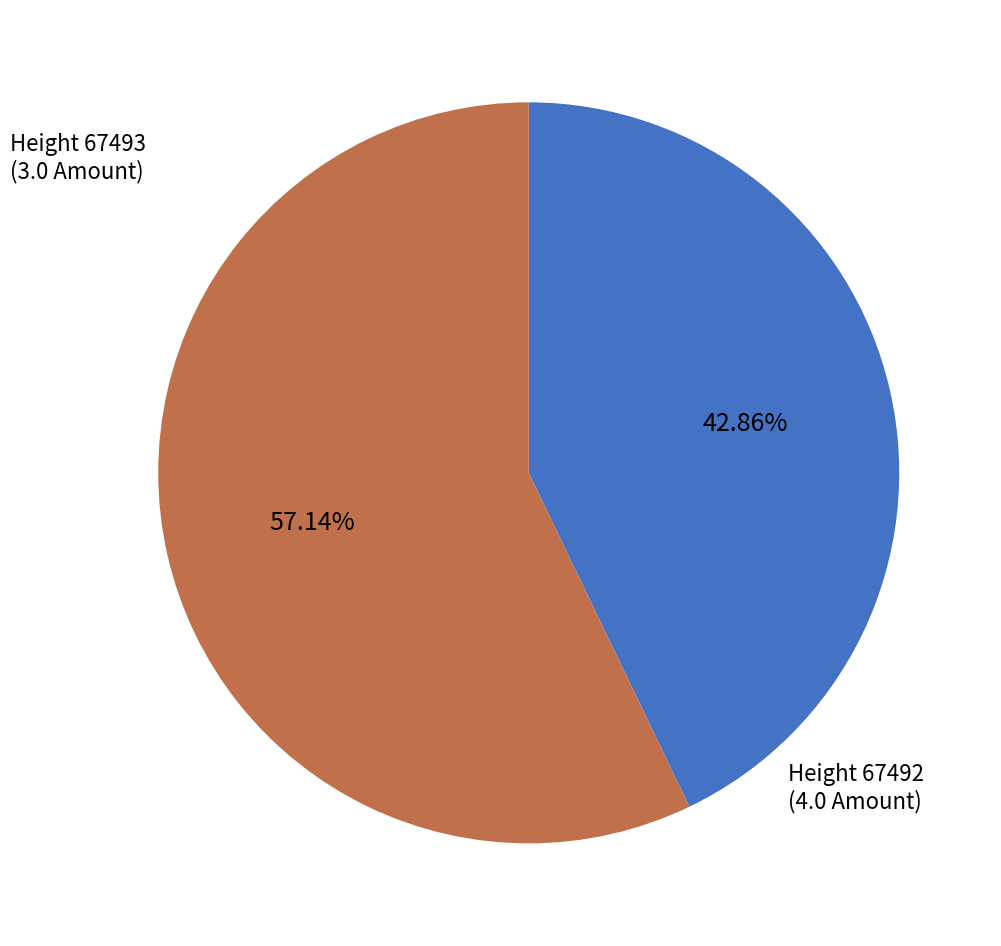

Does any single category account for the majority?

Yes